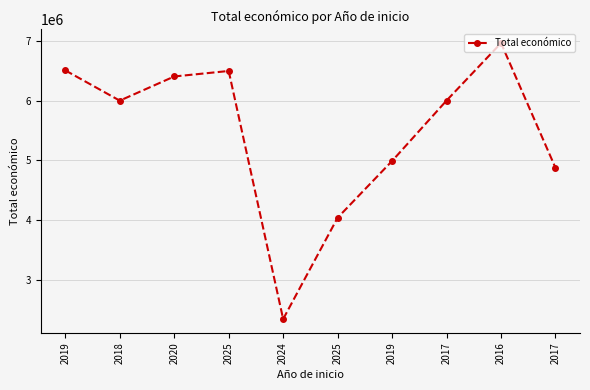

What is the sum of all values?

54615137